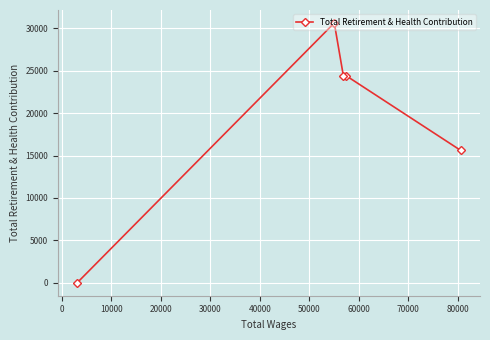

What is the difference between the second highest and minimum values?

24416